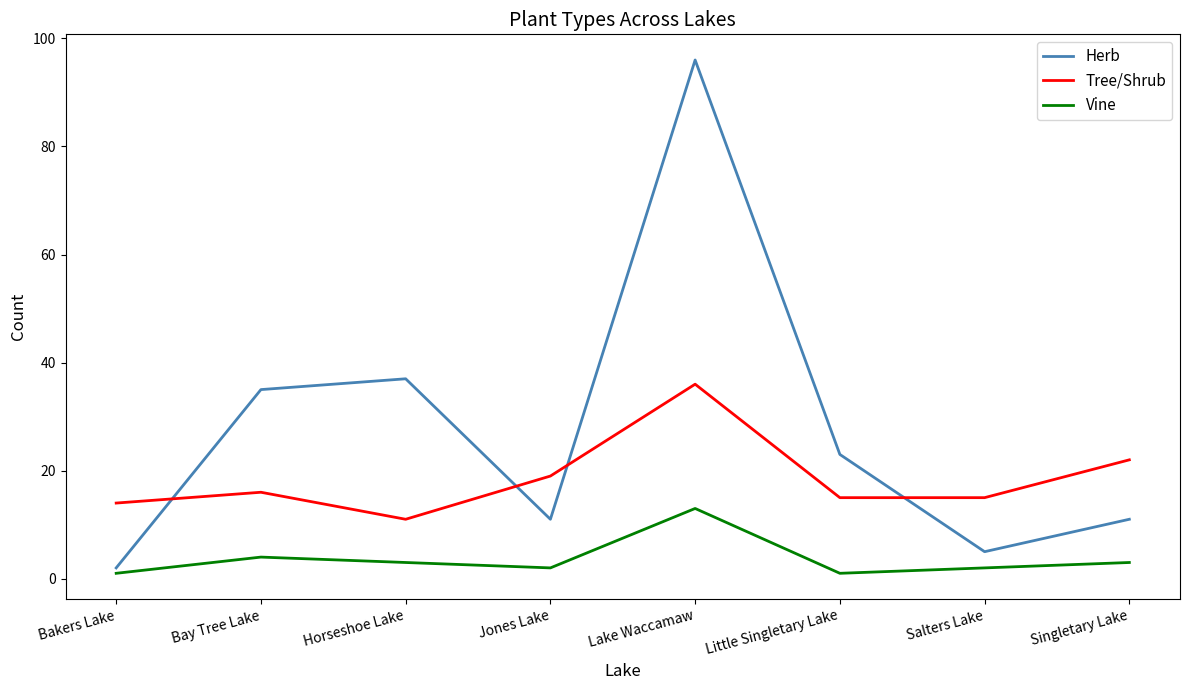

Where is the first local minimum for Tree/Shrub?

Horseshoe Lake